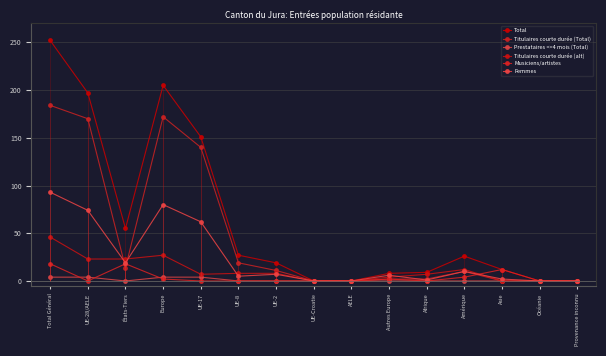

Between Total Général and Europe, which series saw the biggest shift?

Total